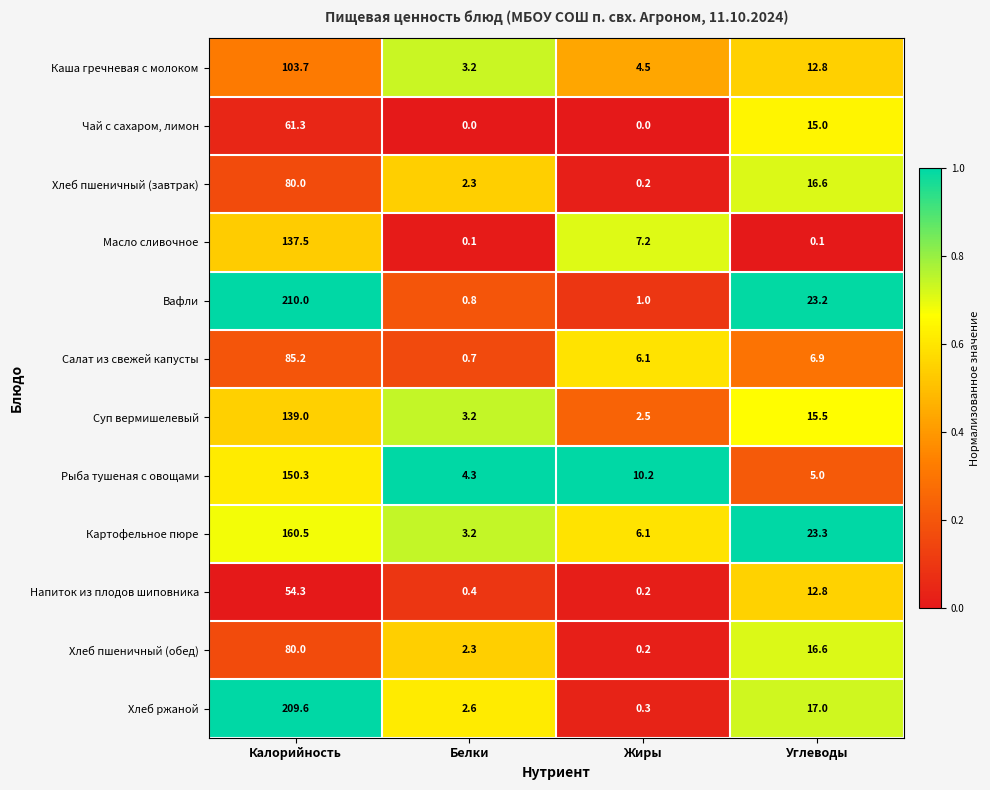

The value of Каша гречневая с молоком at Жиры is 4.5. True or false?

True